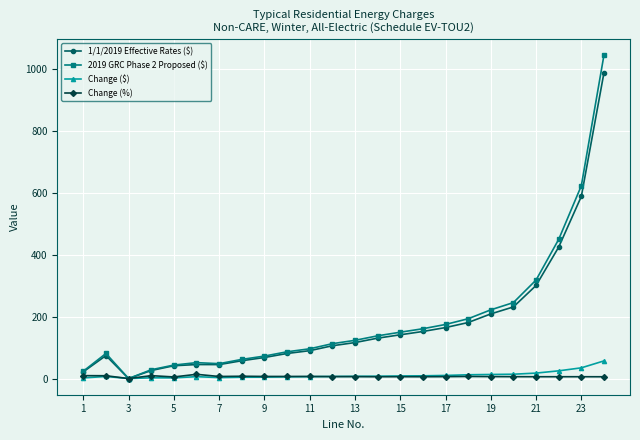

What is the value of the 2019 GRC Phase 2 Proposed ($) point at the 24th from the left?

1045.4